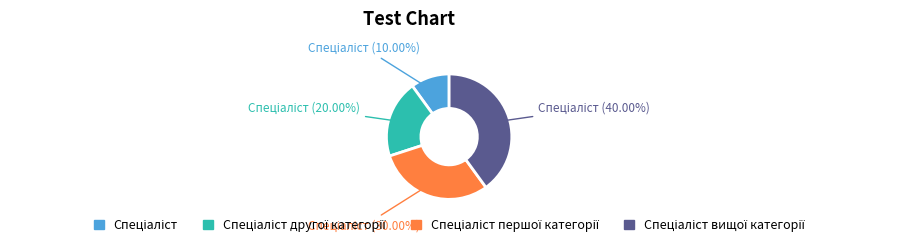

Is there a majority slice in this chart?

No